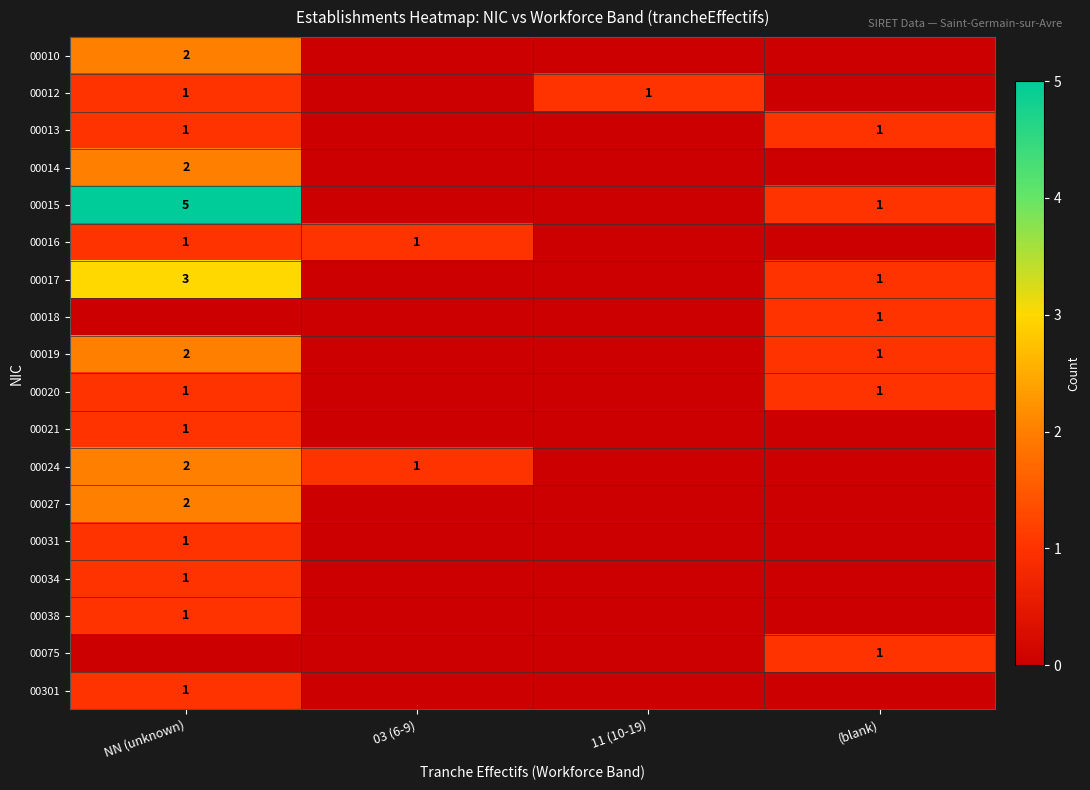

The value of 00020 at (blank) is 2. True or false?

False